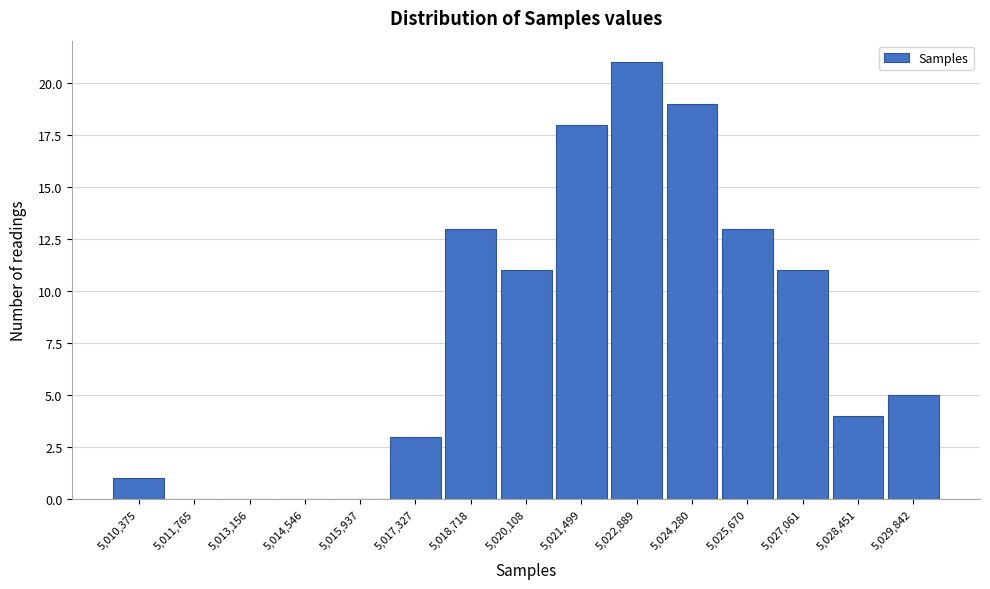

What is the greatest value displayed?

21